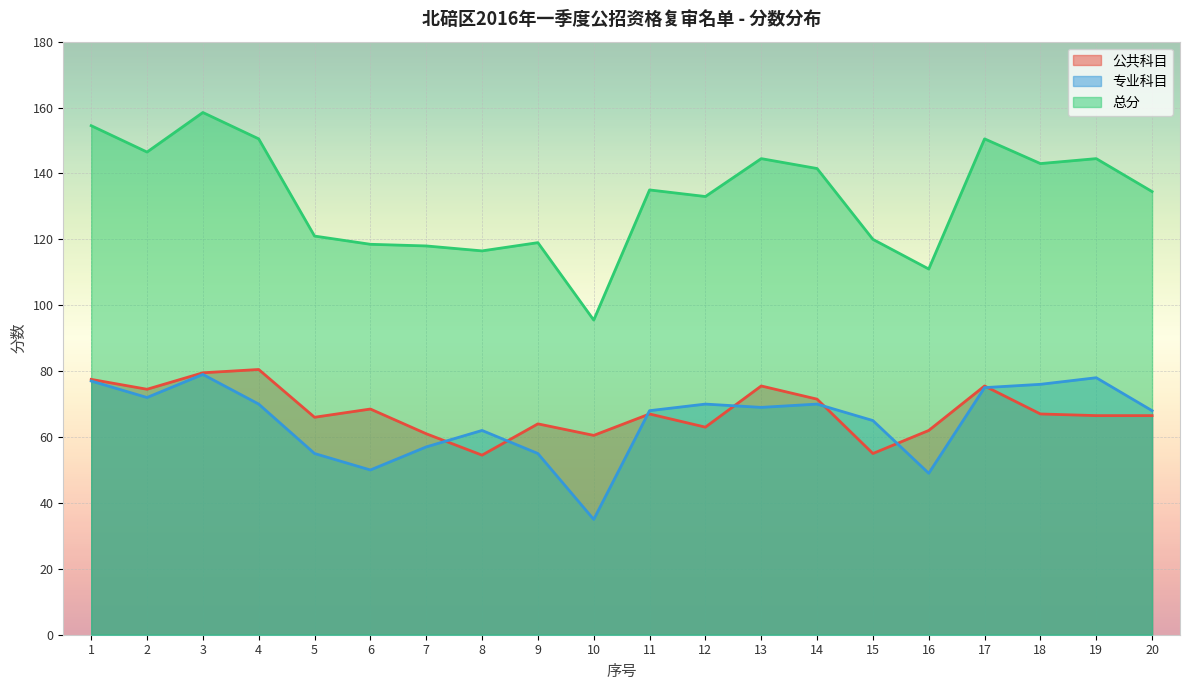

Where is 公共科目 nearest to the value 67?

11